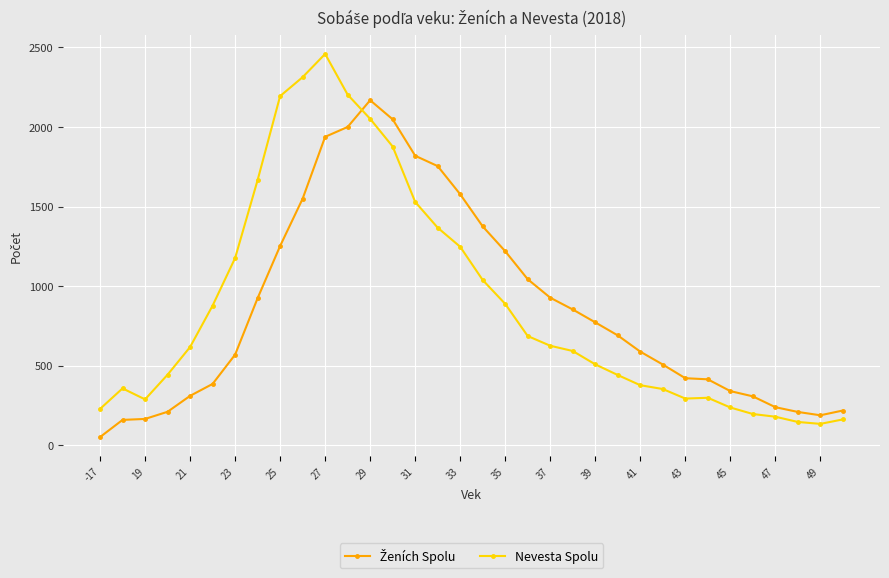

True or false: Nevesta Spolu has more than 0 points higher than both neighbors.

True